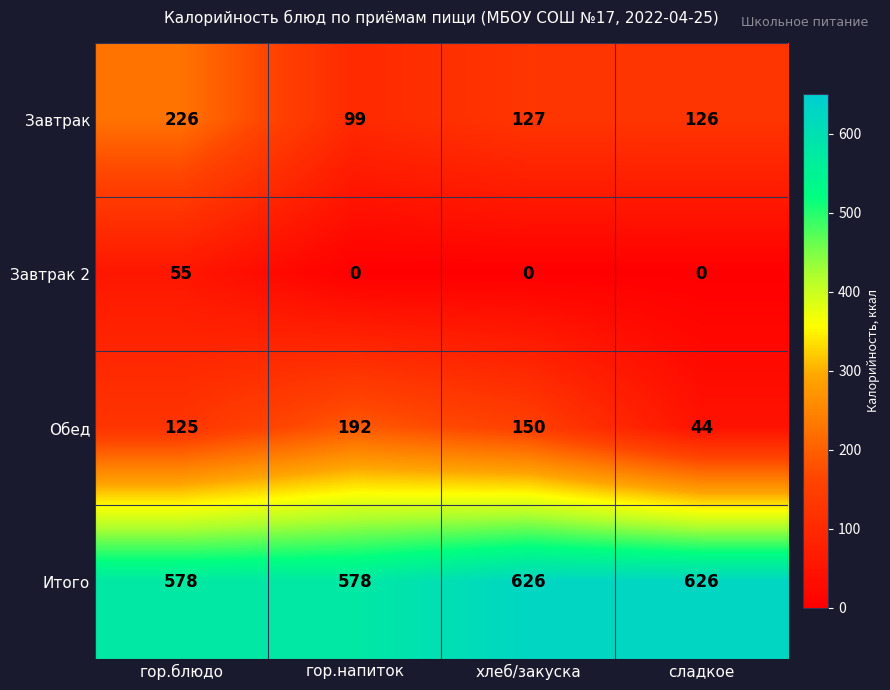

What is the total value across all series at гор.напиток?

869